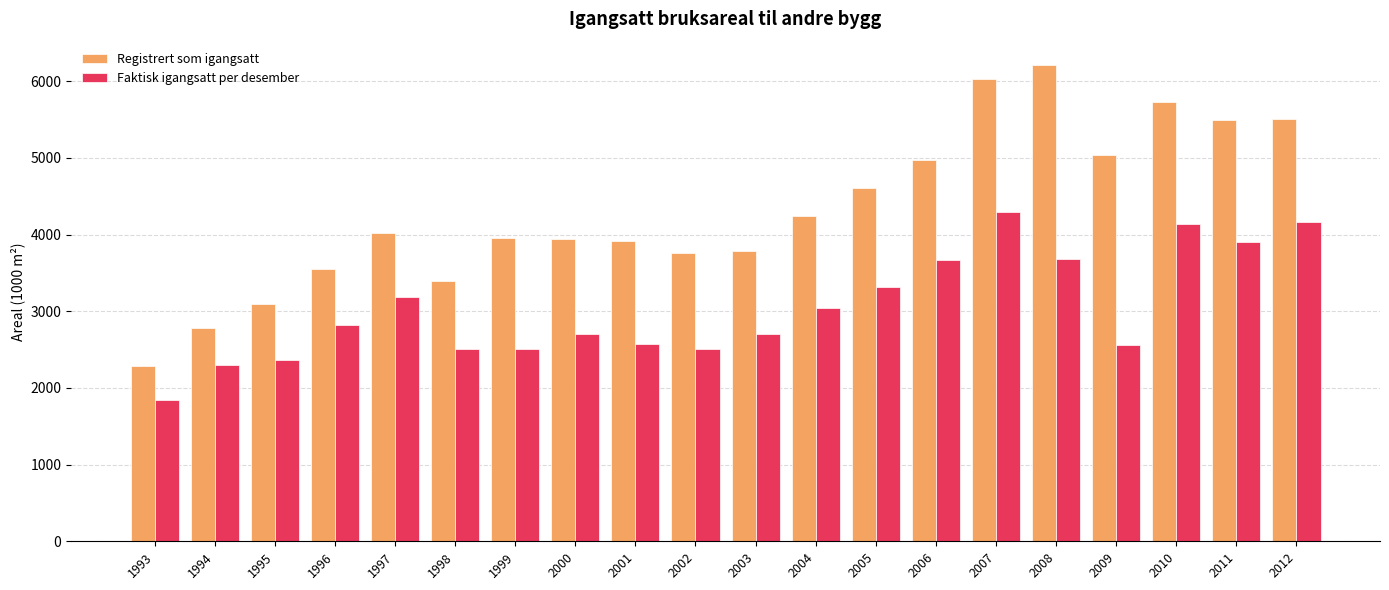

Which category has the lowest value in the Faktisk igangsatt per desember series?

1993